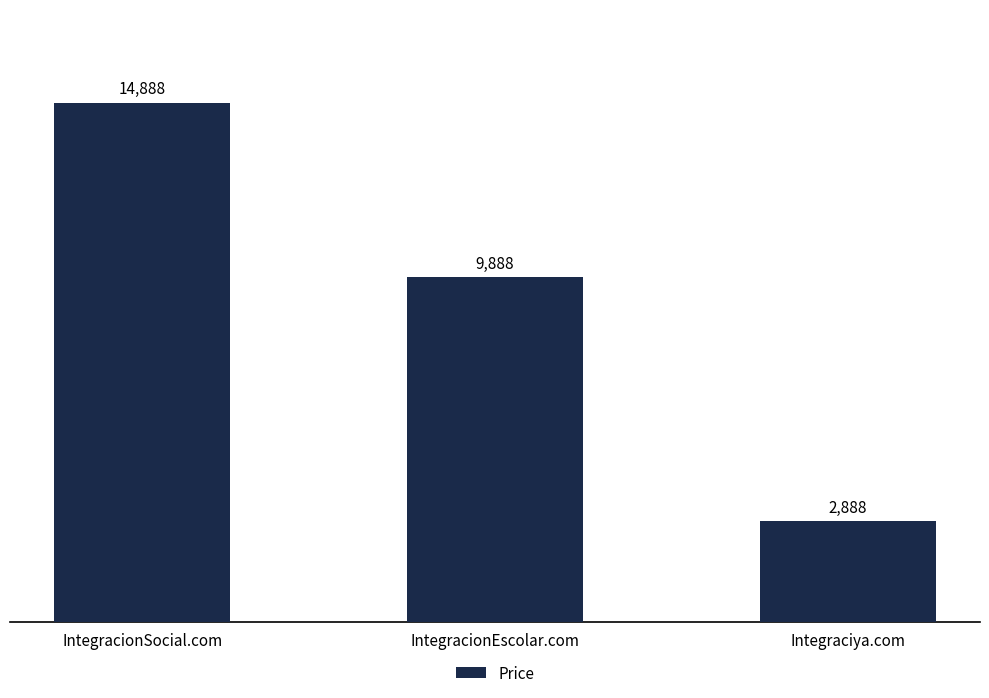

What is the sum of all values?

27664